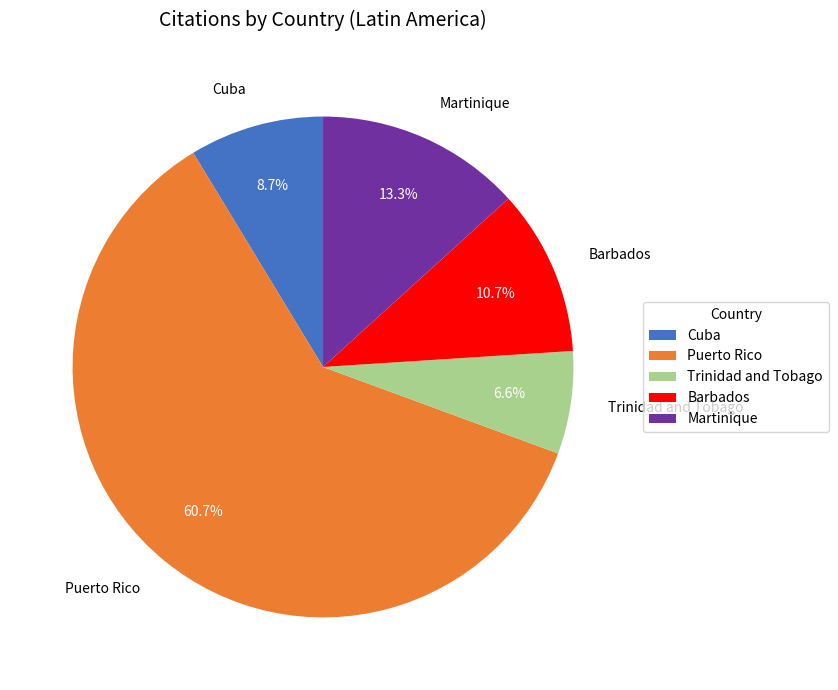

What is the majority slice?

Puerto Rico